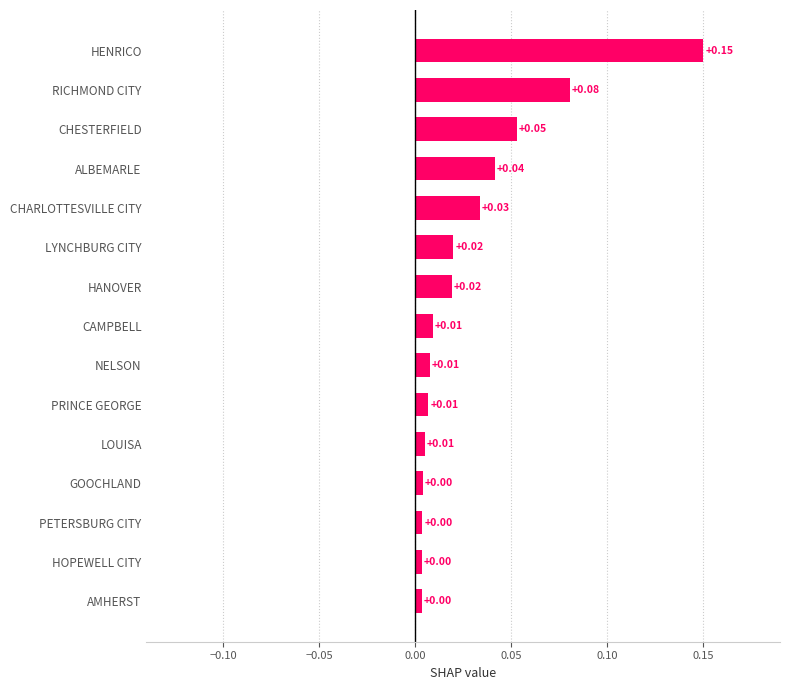

How many bars are there in total?

15